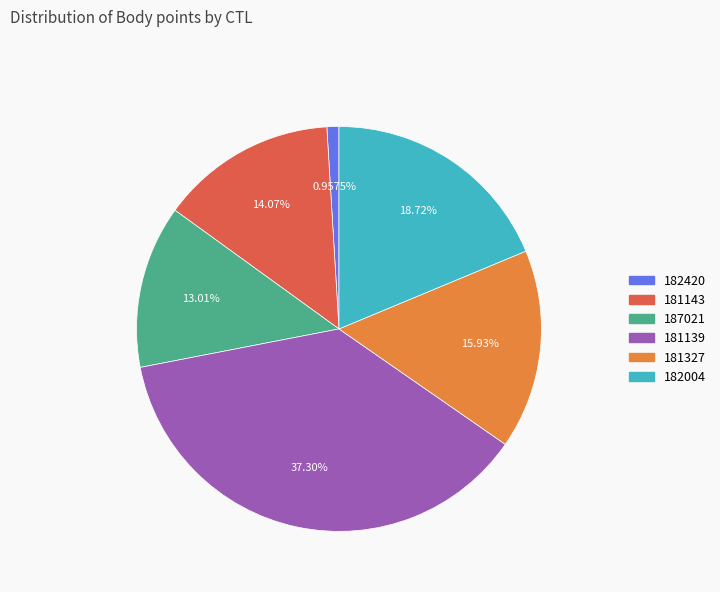

How many slices are in this pie chart?

6